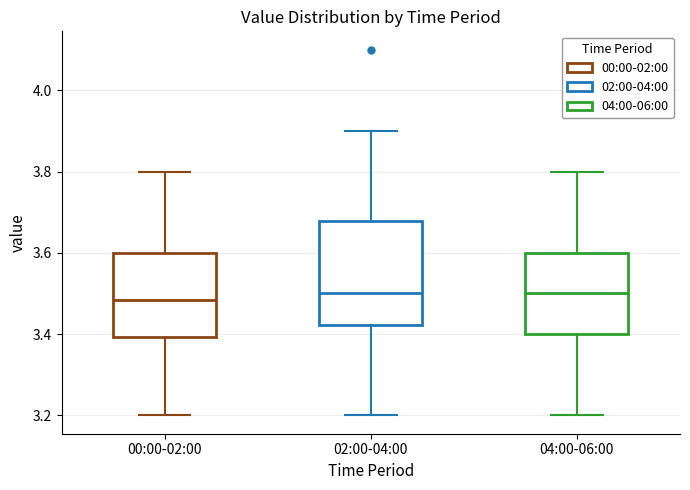

Where does the lower whisker of the box for 02:00-04:00 end on the y-axis? The values are not printed on the chart, so give them approximately, as read against the axis.

3.20